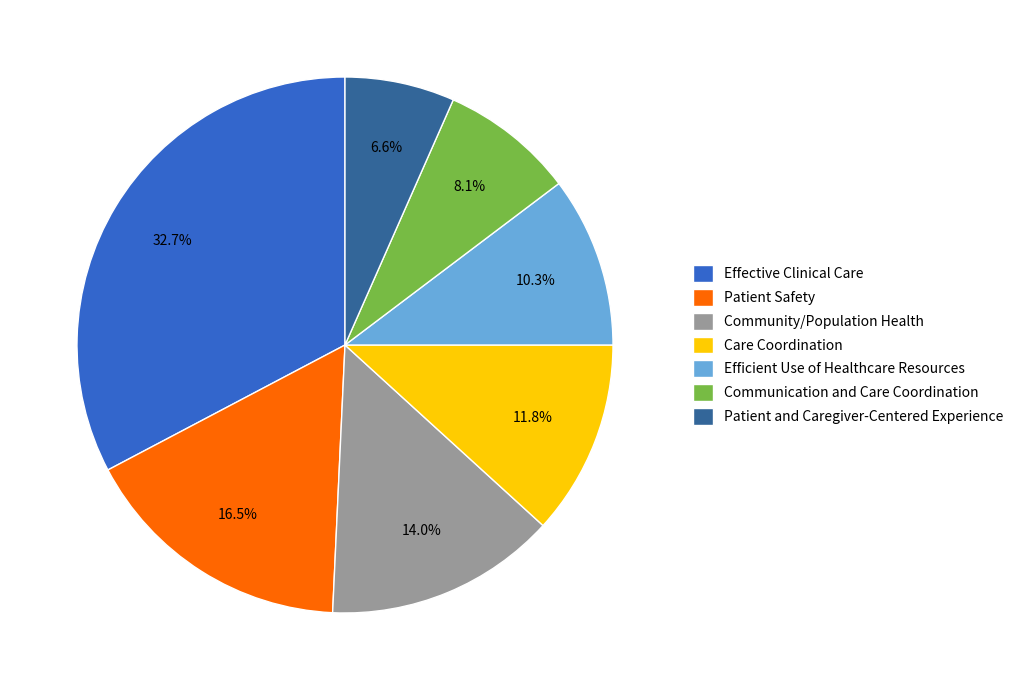

What is the largest slice in the pie chart?

Effective Clinical Care